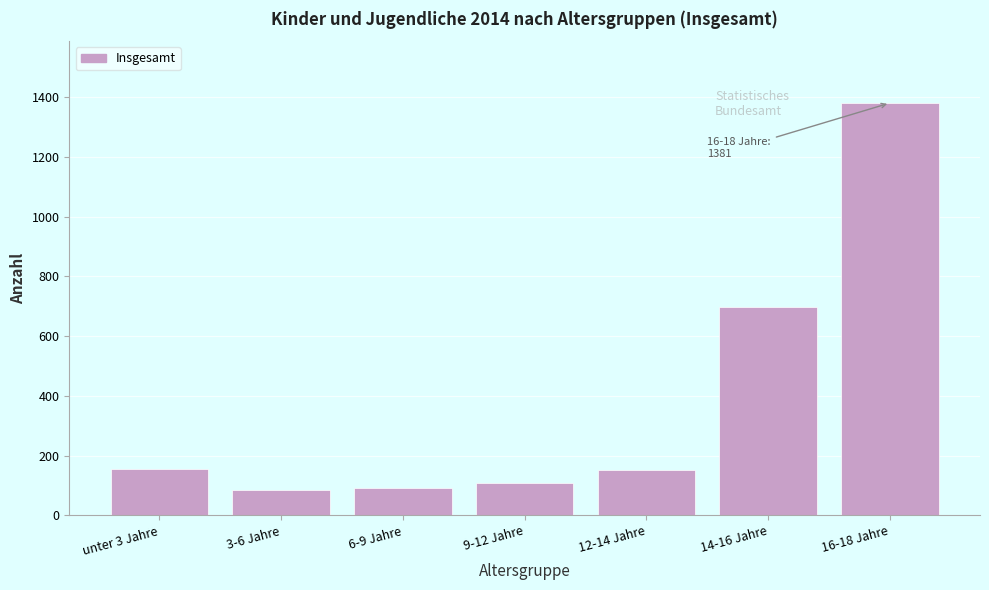

What is the maximum value shown in the chart?

1381